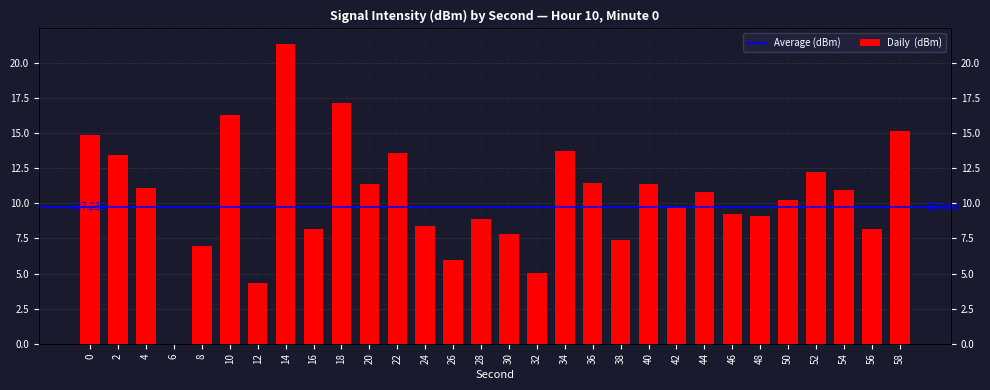

Which has a higher value, 12 or 4?

4